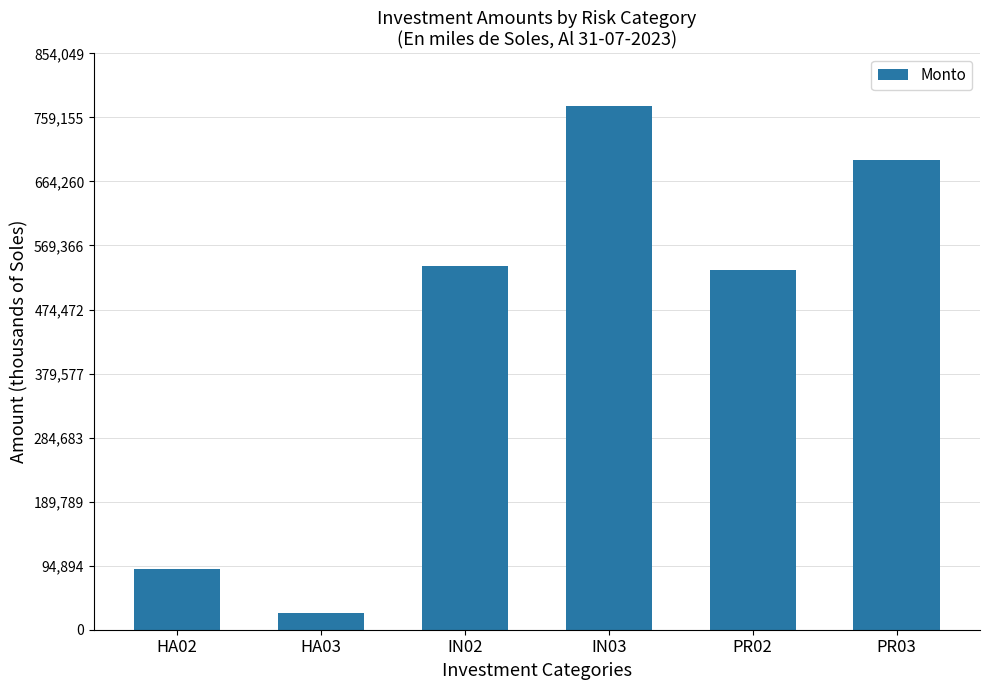

Is it true that the value at PR02 is 532315.9?

True